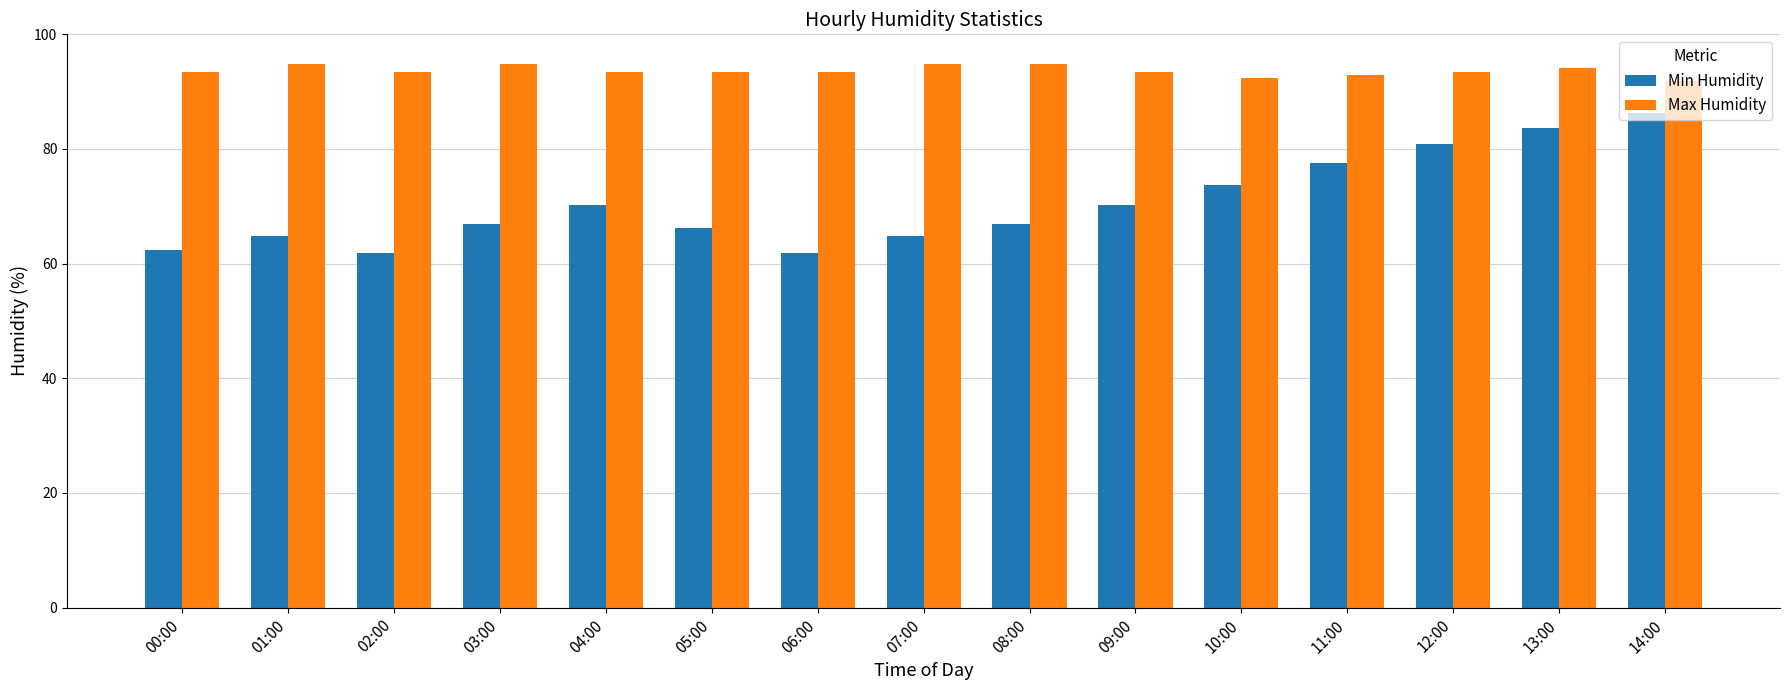

Which series has the largest total across all categories?

Max Humidity